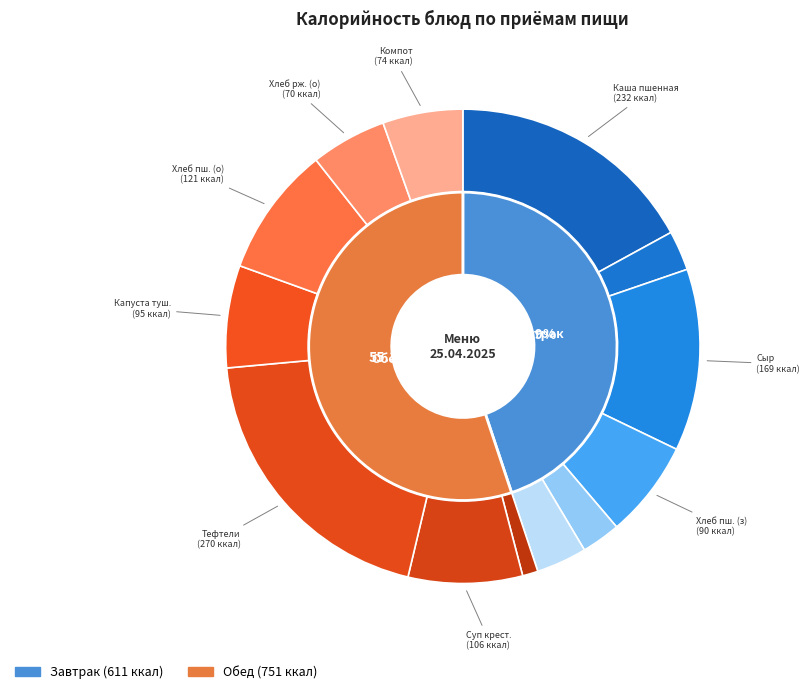

What percentage is the Чай с лимоном slice, to the nearest percent?

3%